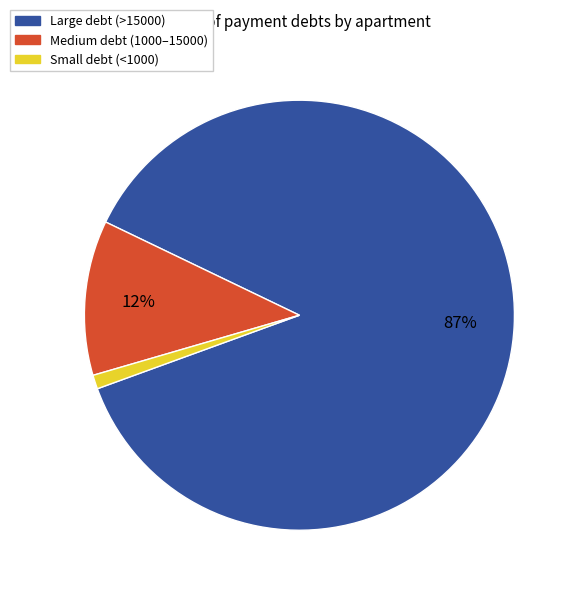

Which has a higher value, Large debt (>15000) or Small debt (<1000)?

Large debt (>15000)